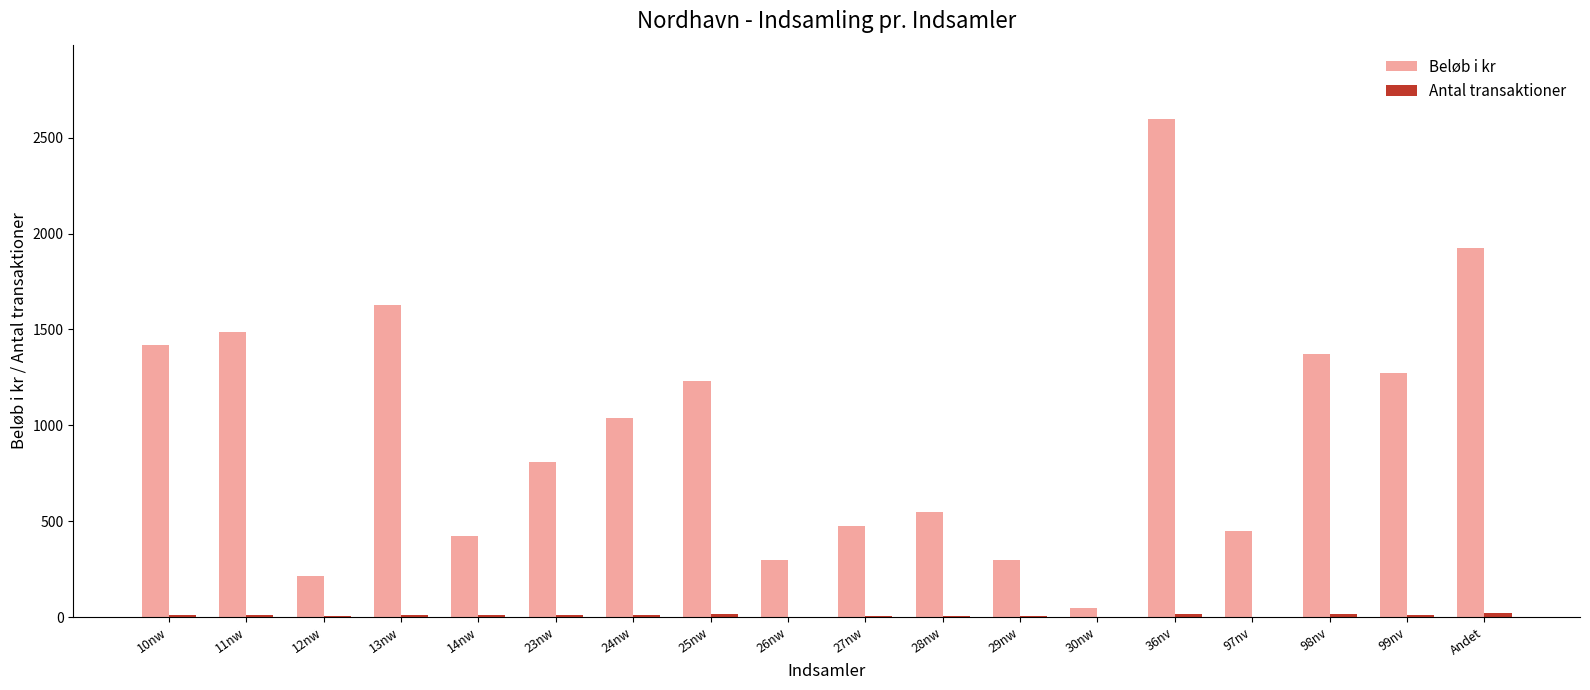

What is the sum of all Beløb i kr values?

17540